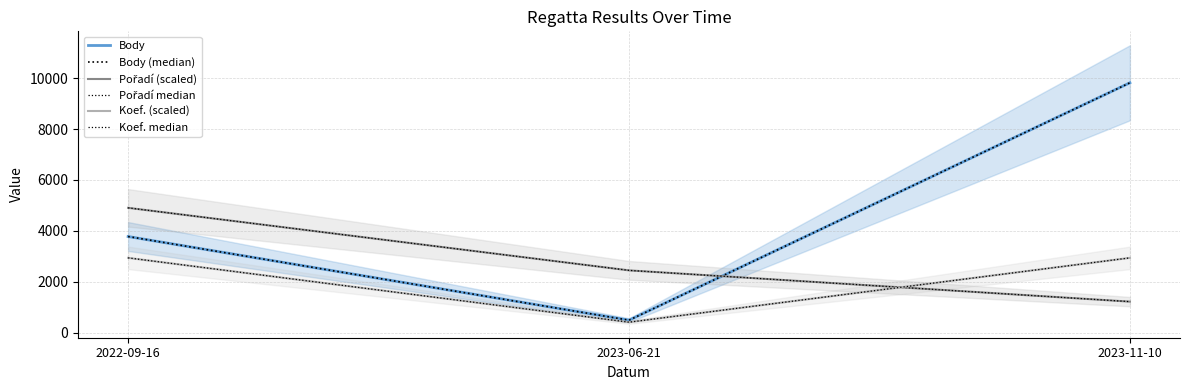

Reading right to left, what are all the values shown in this chart?

Body: 2023-11-10=9814.0	2023-06-21=499.0	2022-09-16=3782.0
Body (median): 2023-11-10=9814.0	2023-06-21=499.0	2022-09-16=3782.0
Pořadí (scaled): 2023-11-10=1226.8	2023-06-21=2453.5	2022-09-16=4907.0
Pořadí median: 2023-11-10=1226.8	2023-06-21=2453.5	2022-09-16=4907.0
Koef. (scaled): 2023-11-10=2944.2	2023-06-21=420.6	2022-09-16=2944.2
Koef. median: 2023-11-10=2944.2	2023-06-21=420.6	2022-09-16=2944.2